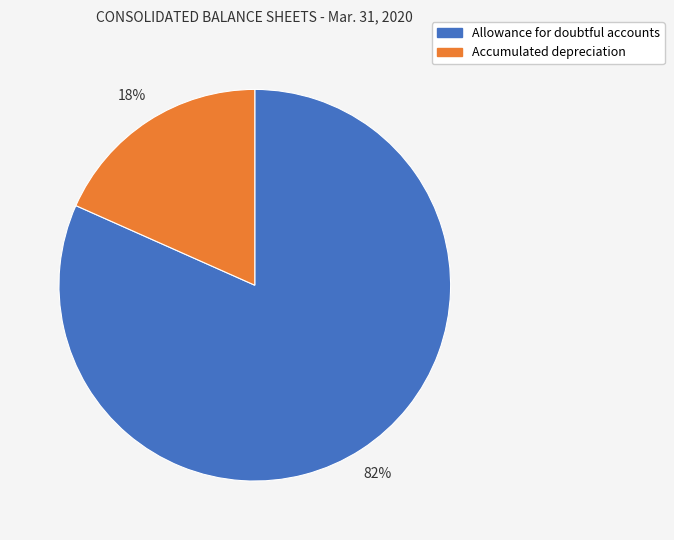

Is it true that Allowance for doubtful accounts is 82% of the pie?

True